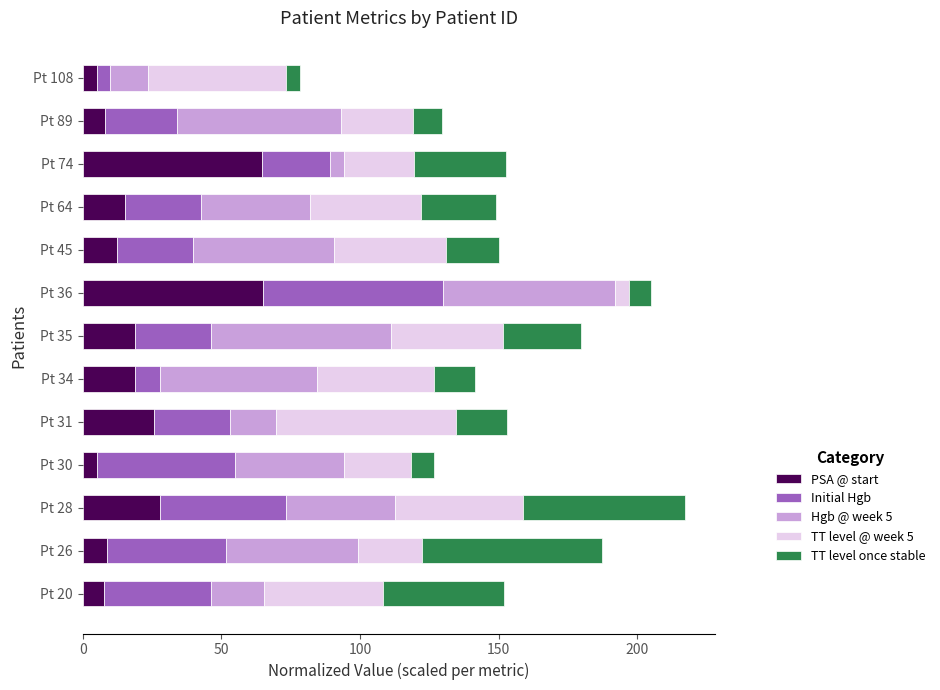

What is the total value across all series at Pt 36?

204.9